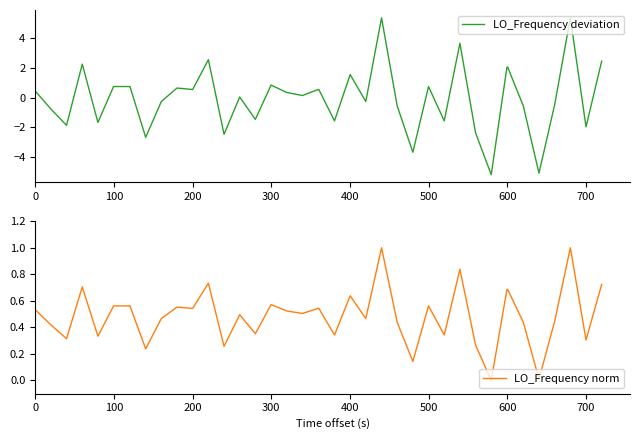

What is the minimum value for LO_Frequency deviation?

-5.2